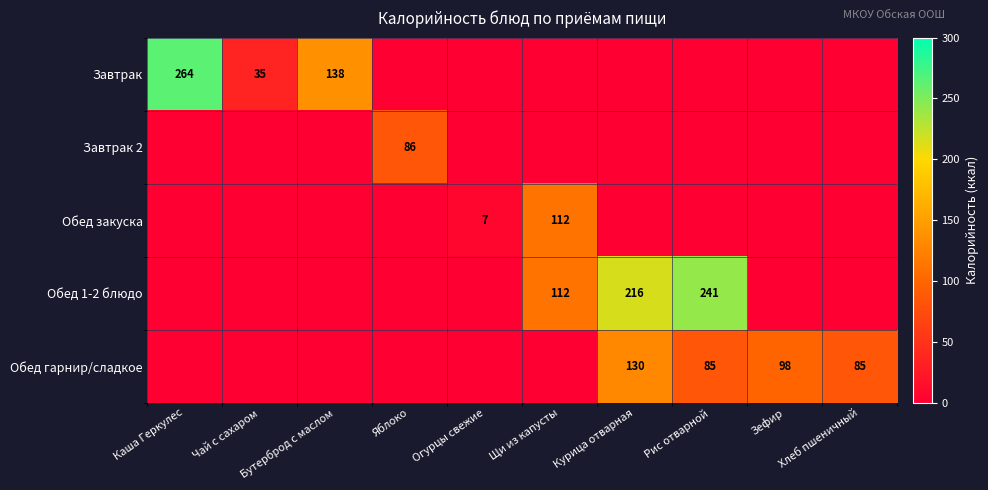

Count the number of data series in this chart.

5